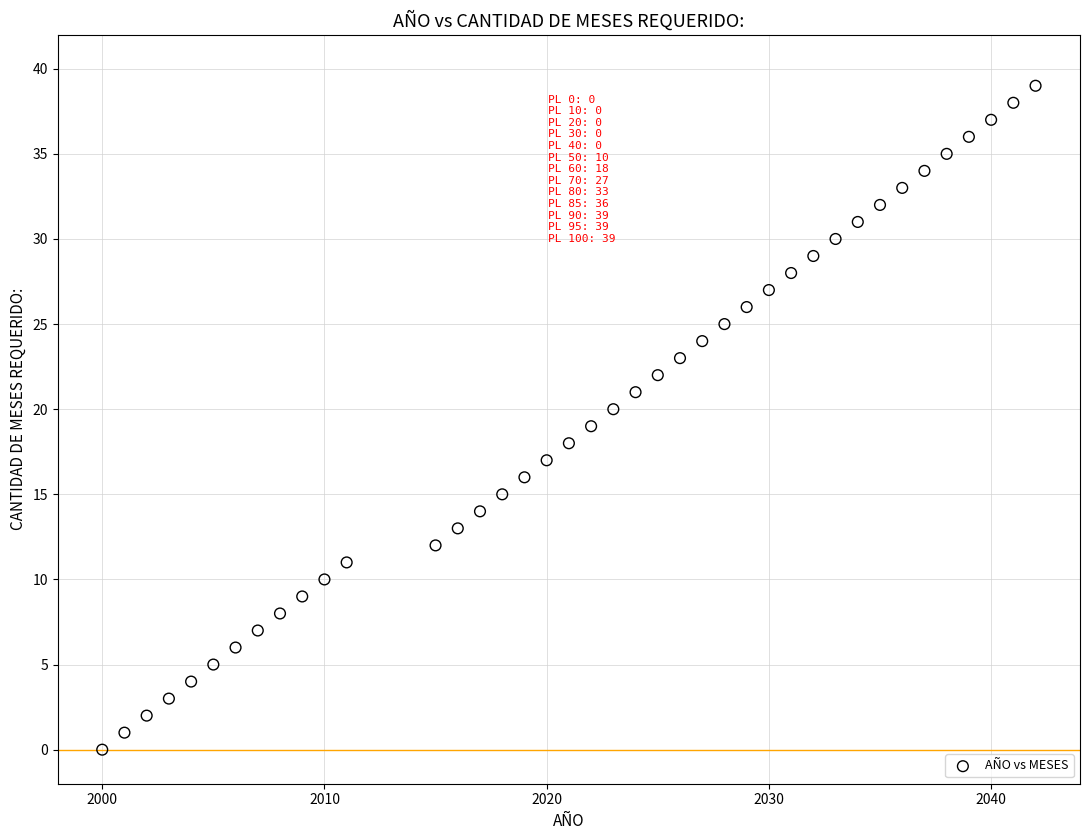

What is the range of Y values (max minus min)?

39